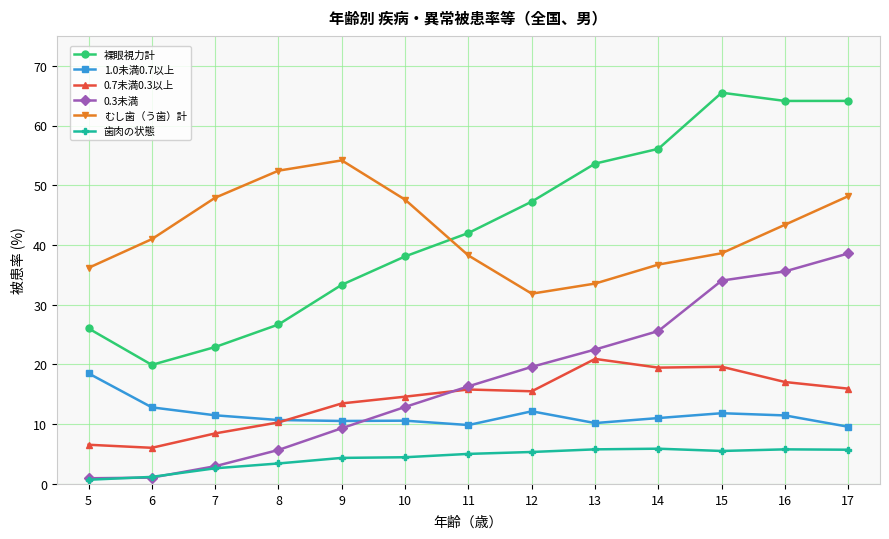

True or false: 歯肉の状態 and 裸眼視力計 cross at least once.

False